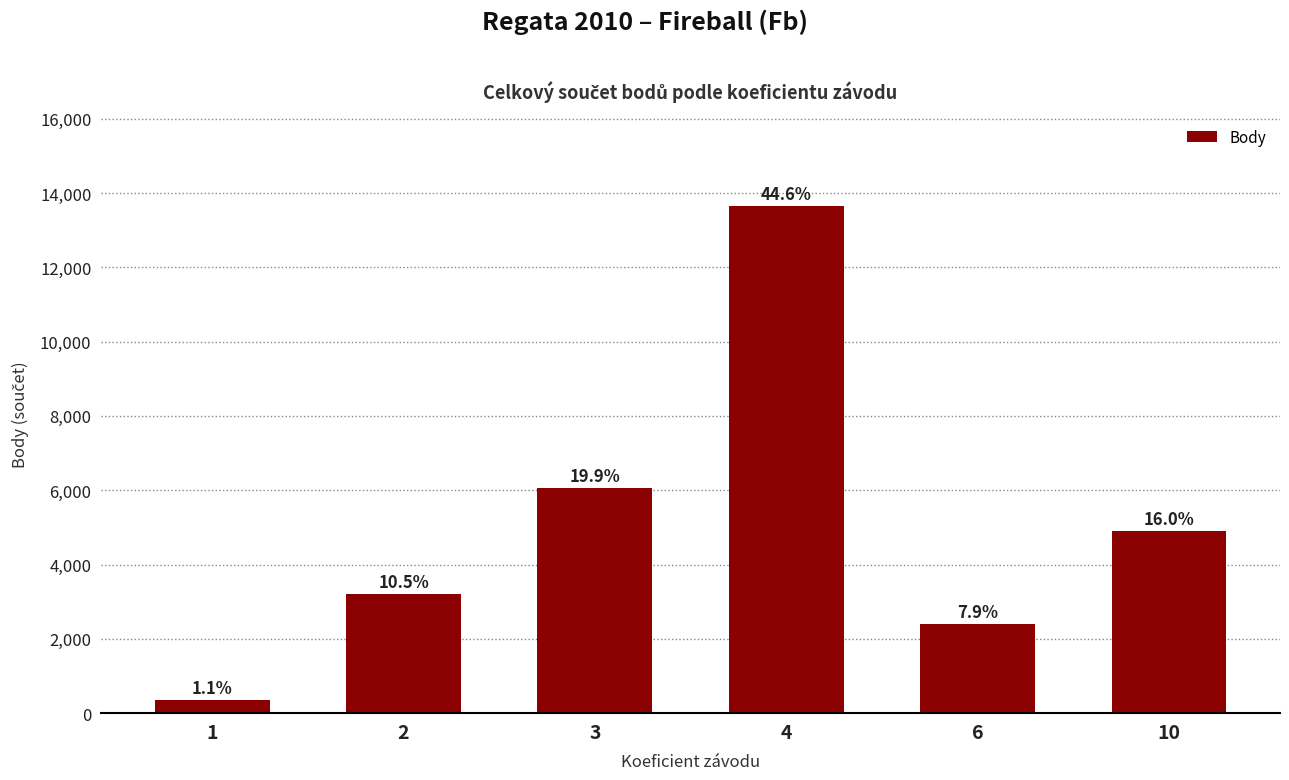

What is the sum of all values?

30593